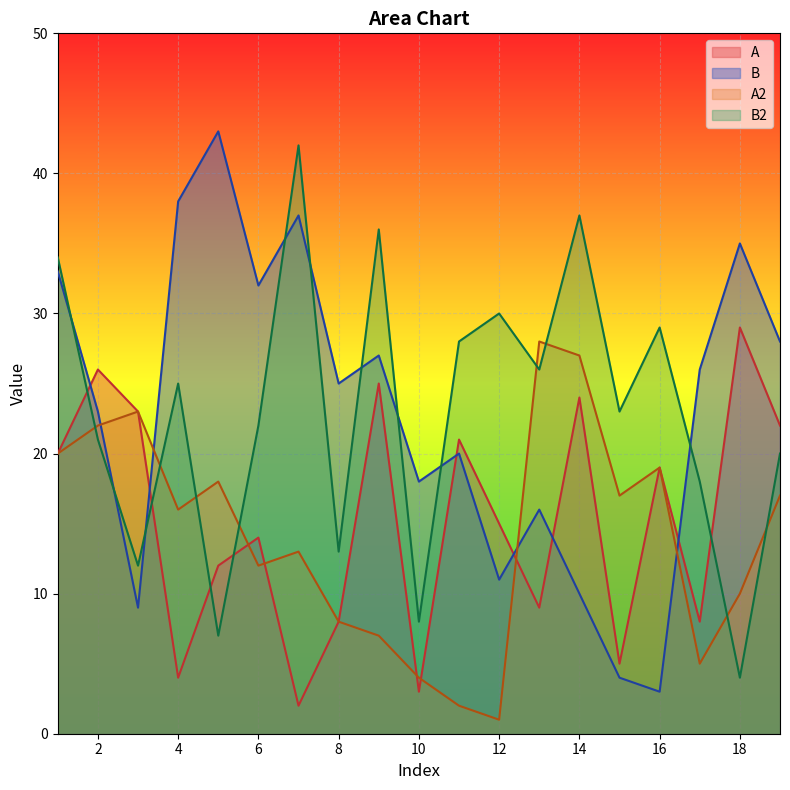

What is the minimum value shown in the chart?

1